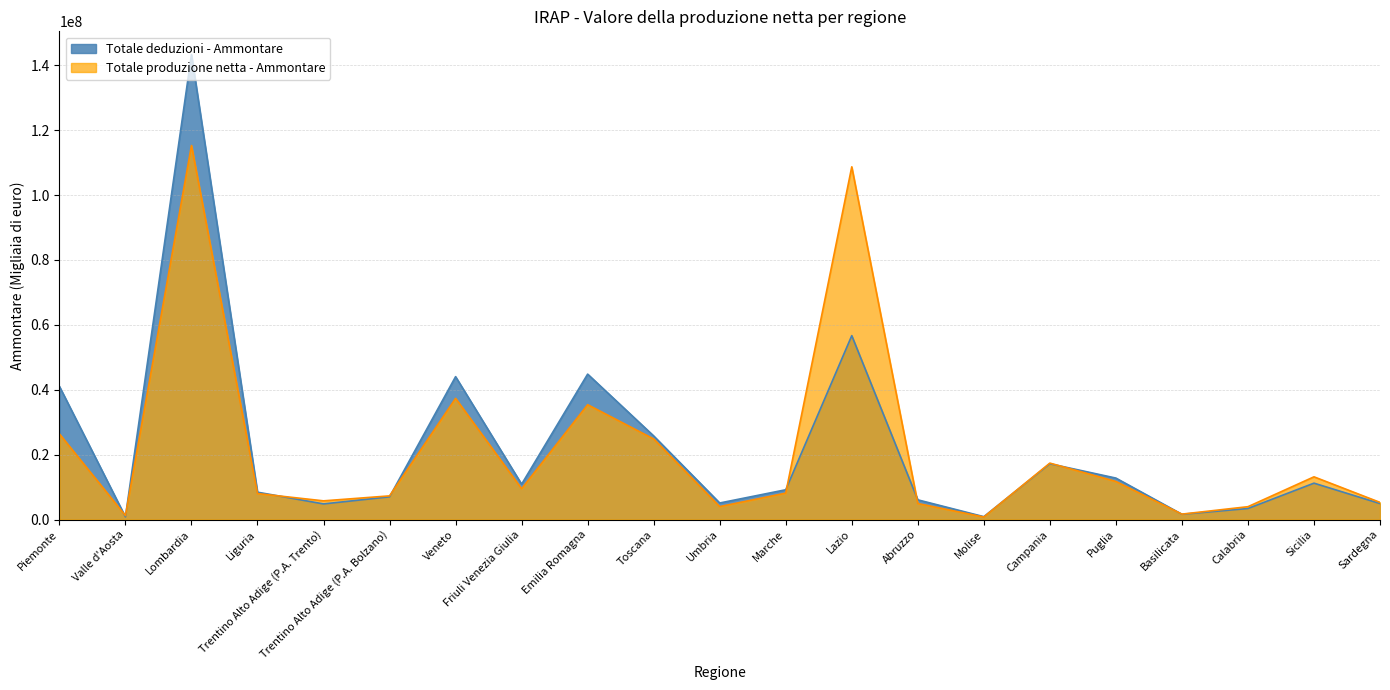

Where does the Totale deduzioni - Ammontare series first go above 9175669?

Piemonte